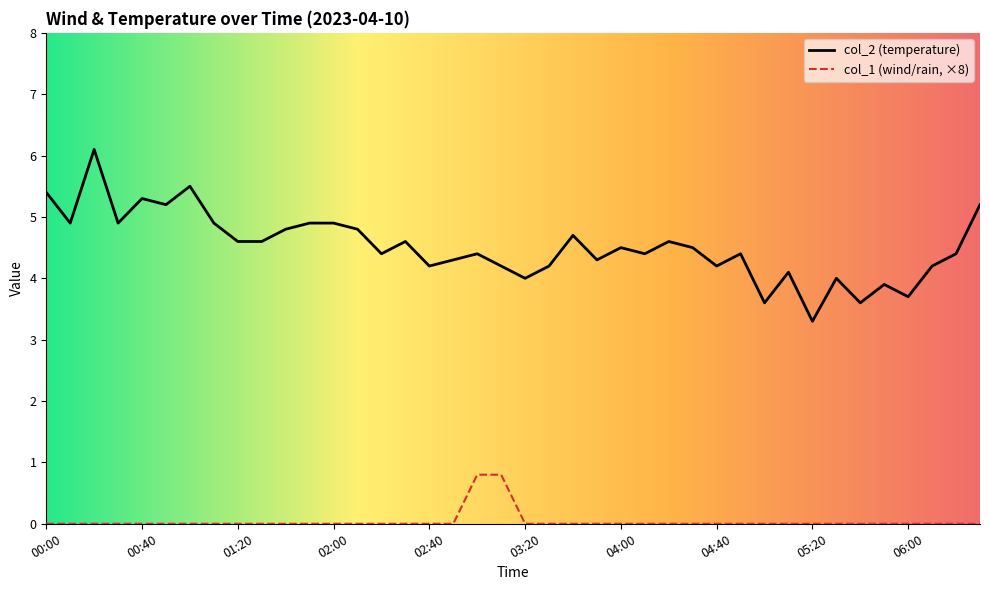

What is the spread (max minus min) of values at 00:30?

4.9